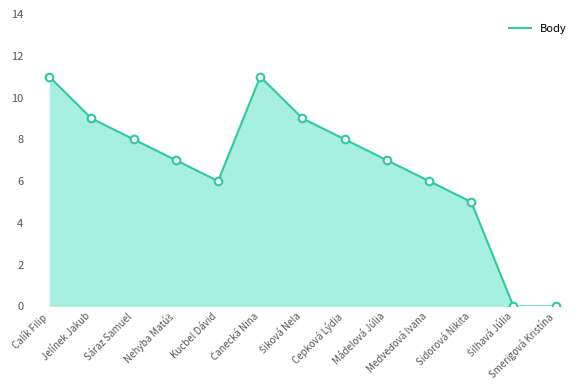

What is the maximum value shown in the chart?

11